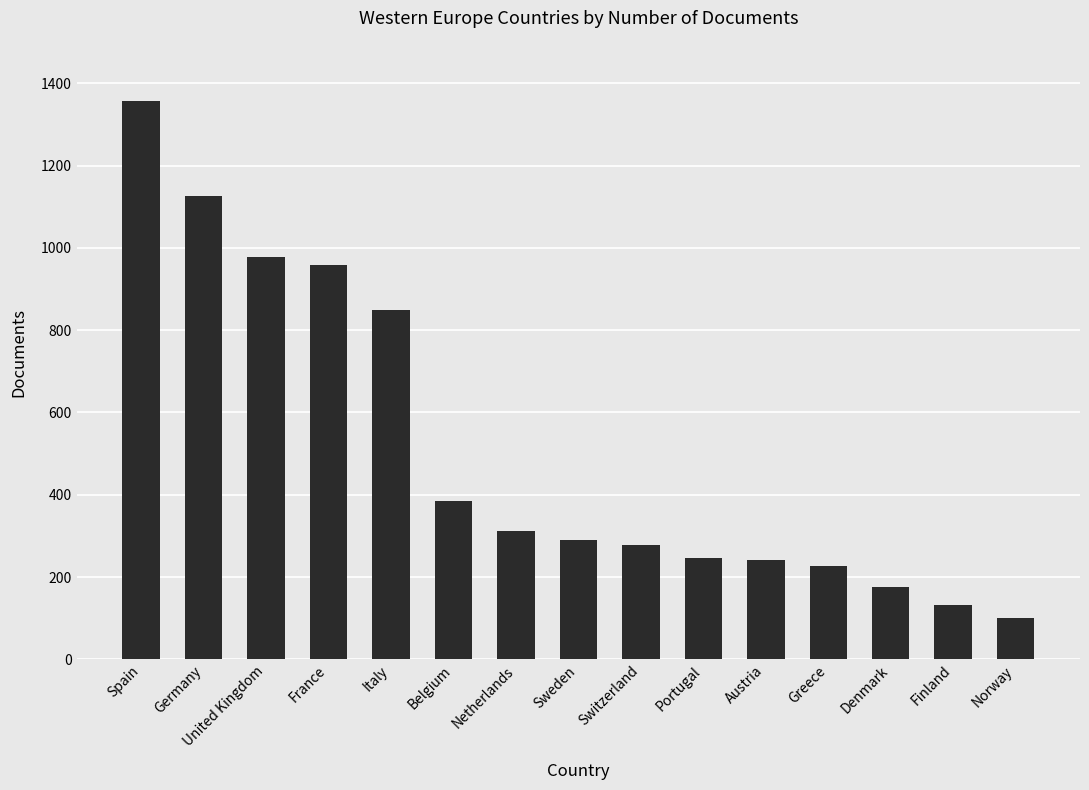

What is the change in value from Spain to Denmark?

-1183